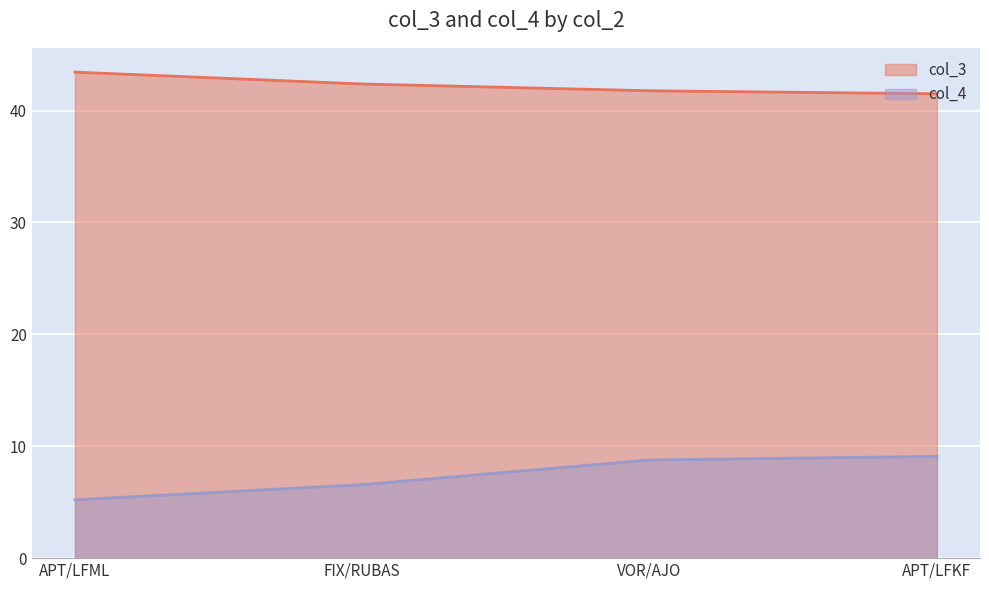

The value of col_3 at FIX/RUBAS is 23.7. True or false?

False